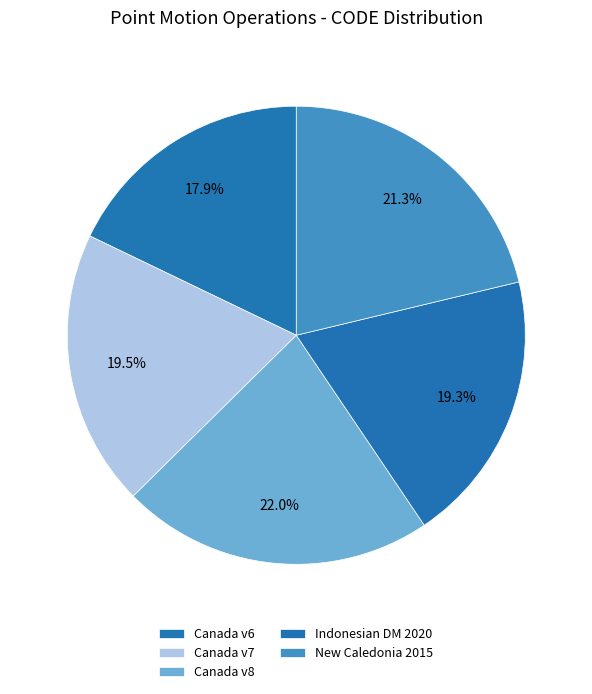

Which category has the biggest portion of the pie?

Canada v8